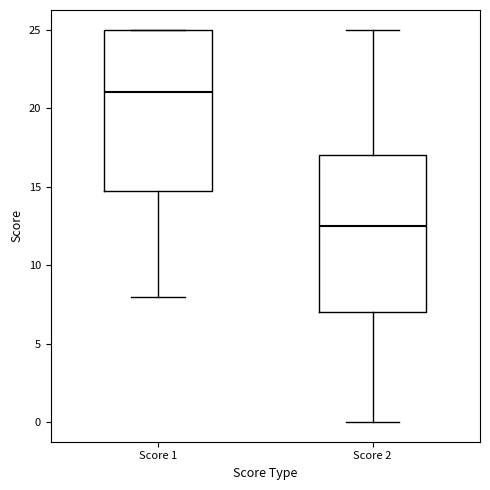

Where is the lower edge of the box for Score 1 on the y-axis? The values are not printed on the chart, so give them approximately, as read against the axis.

15.0